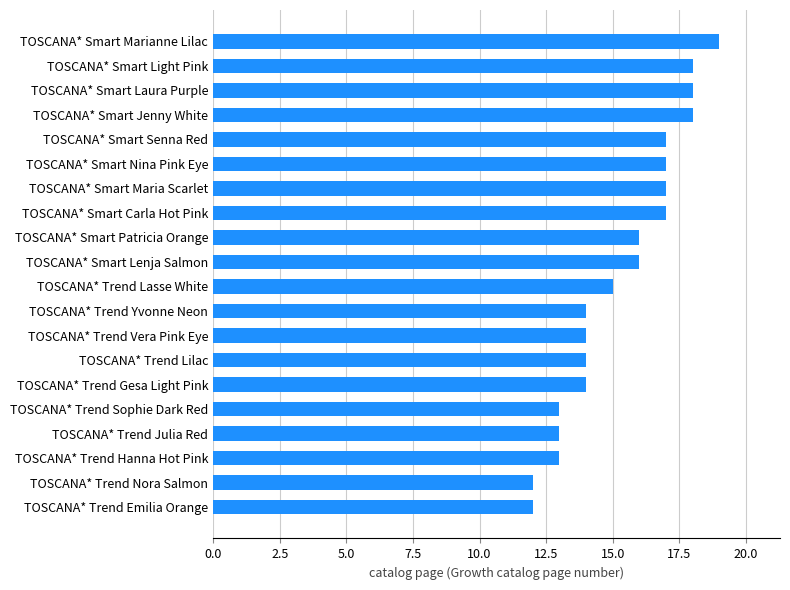

Count the values in the range 14 to 17.

11